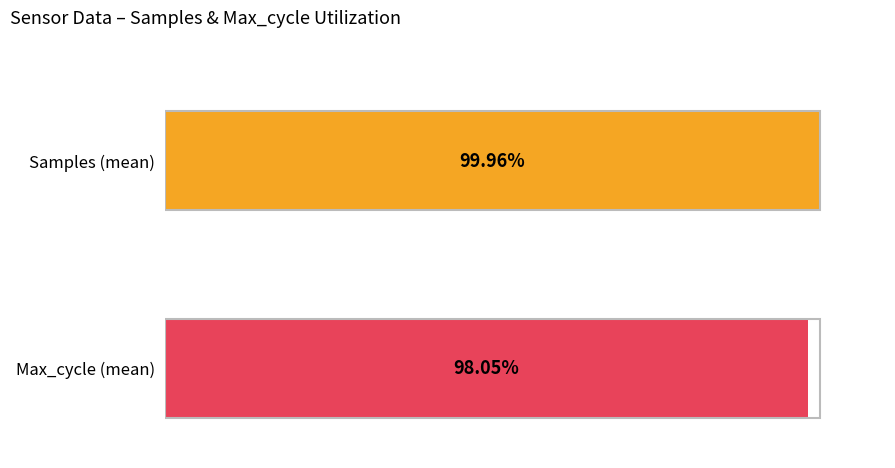

The value of Samples at 00:19 is 1516002. True or false?

False